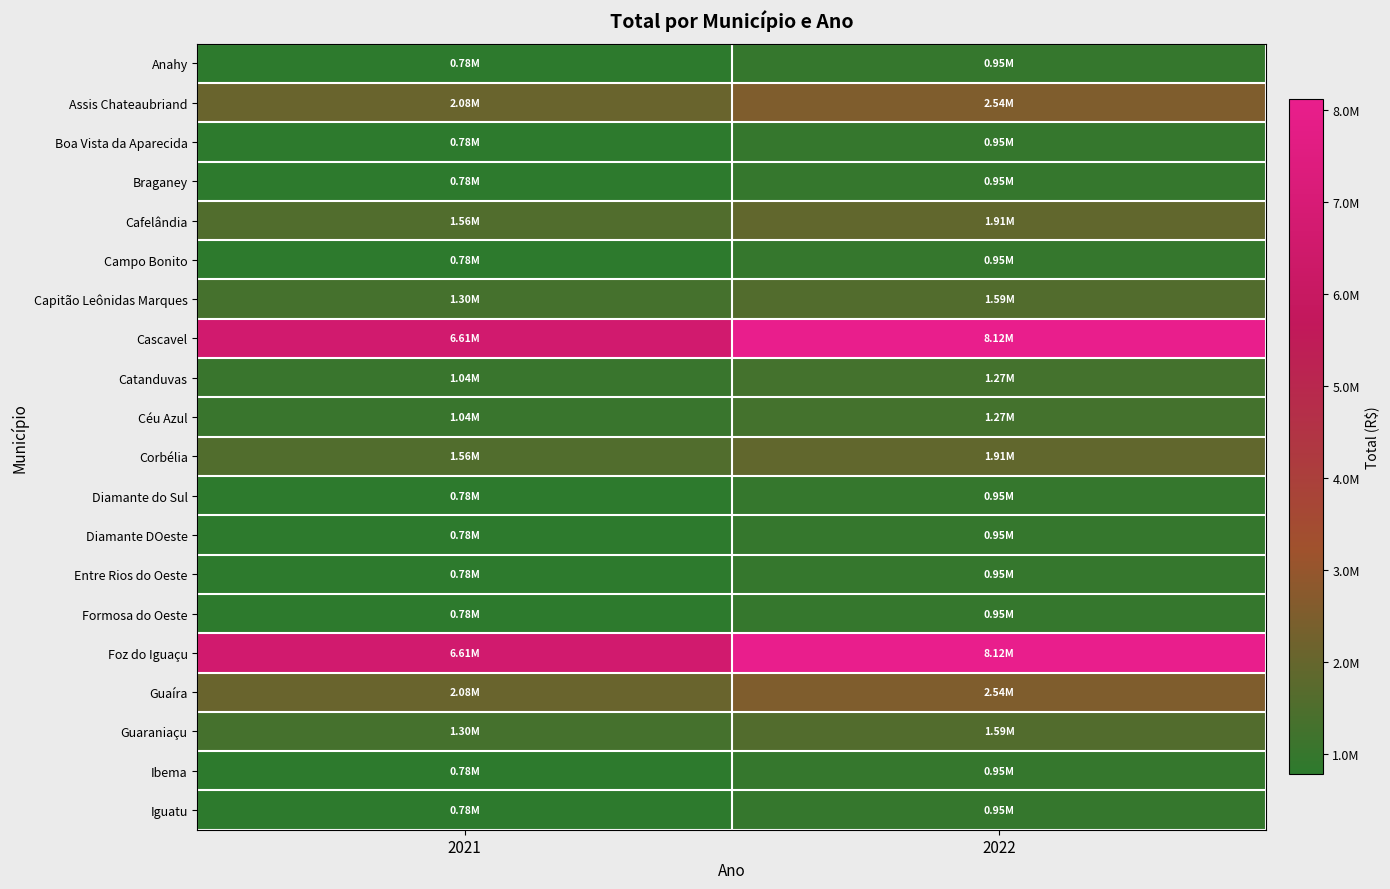

What is the greatest value displayed?

8117331.2